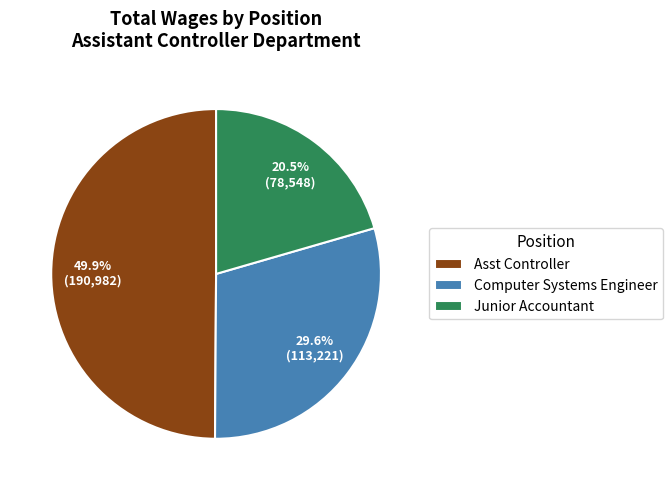

Does Junior Accountant account for over 50% of the chart?

No